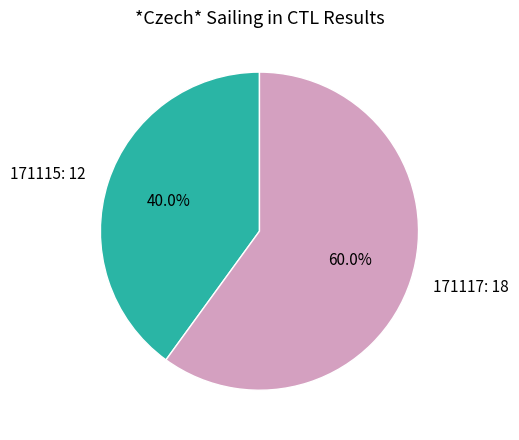

Does 171115 account for over 50% of the chart?

No